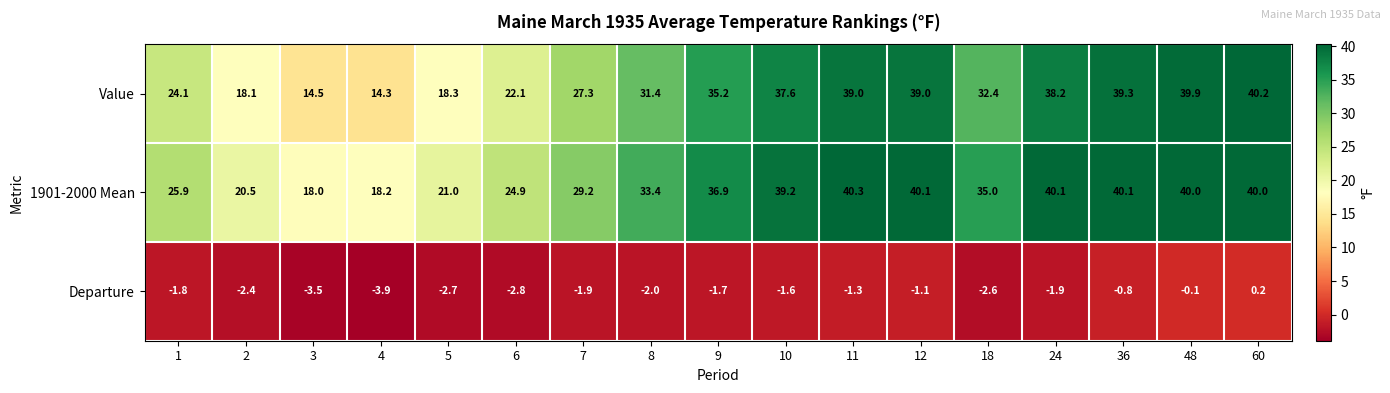

How many values in Departure are above zero?

1